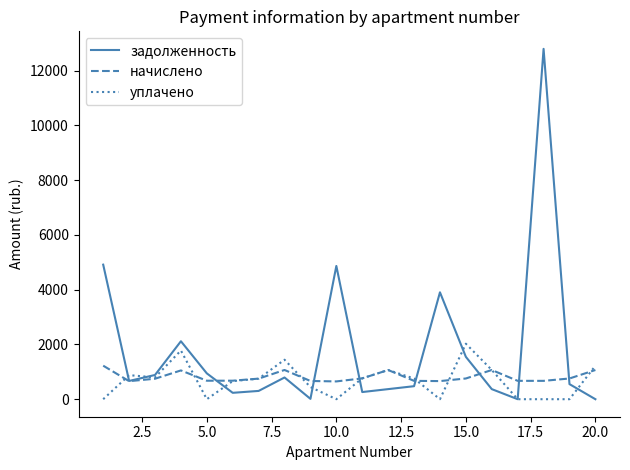

Rank the series by their maximum value, from lowest to highest.

начислено, уплачено, задолженность